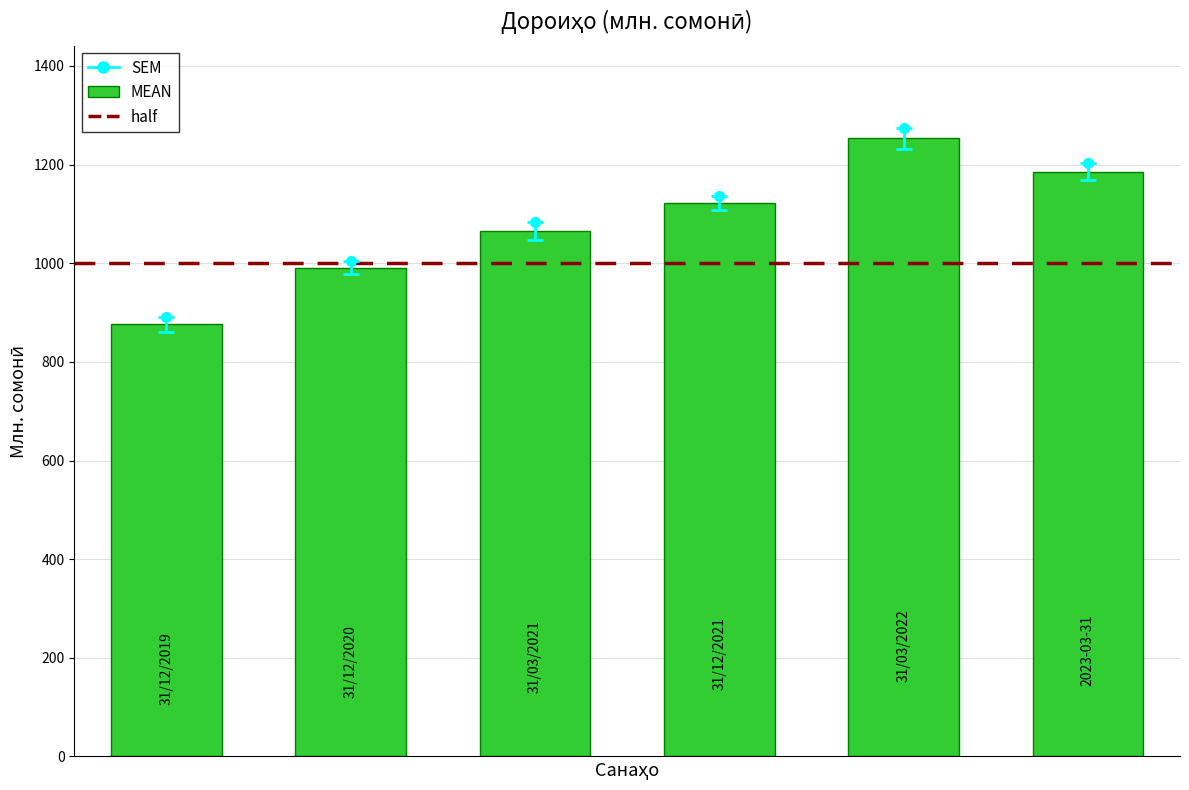

What is the minimum value shown in the chart?

875.9